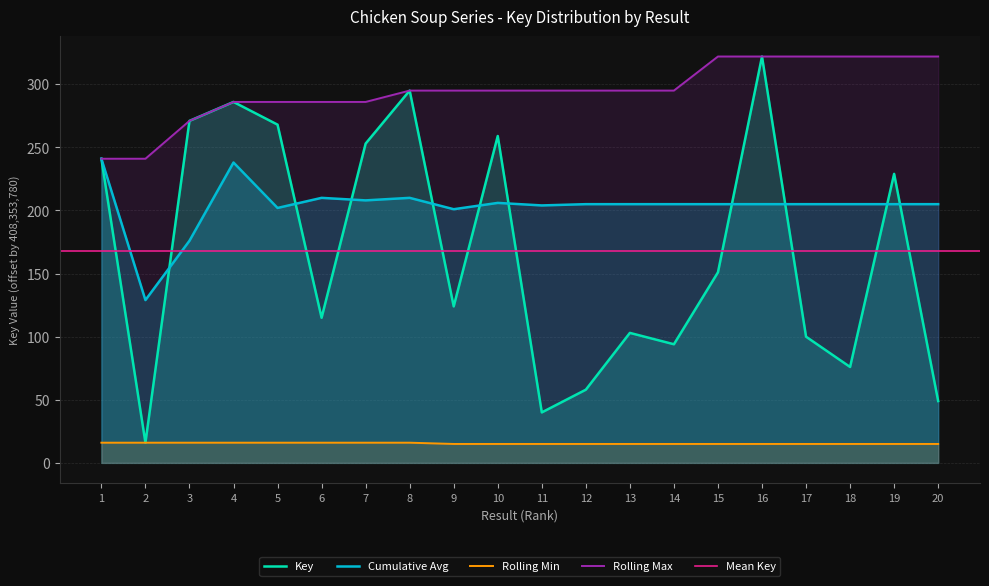

True or false: Key and Rolling Min cross at least once.

False